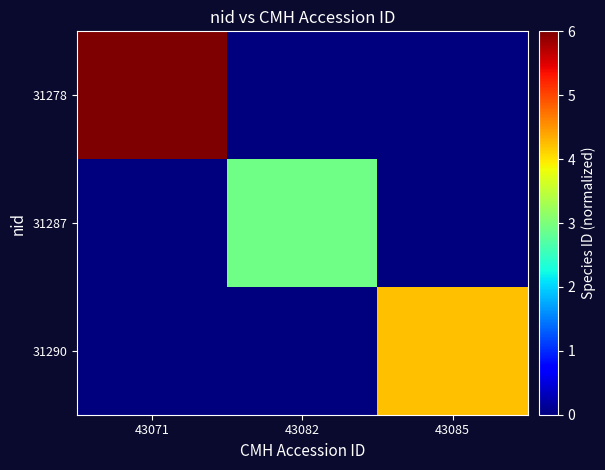

Rank the series by their maximum value, from lowest to highest.

31287, 31290, 31278